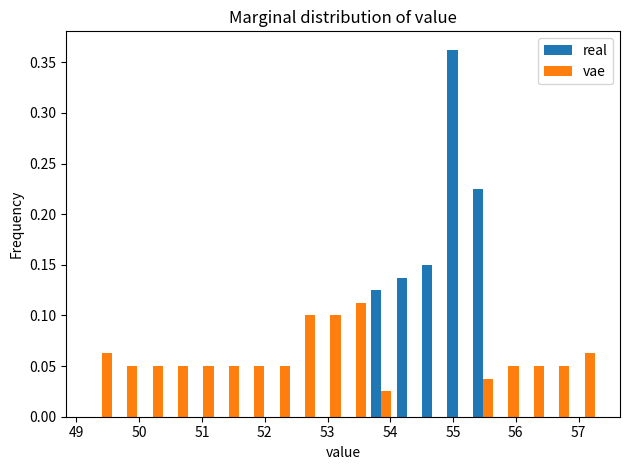

What is the height of the vae bar covering 51.2 to 51.6 on the x-axis? Neither the bar edges nor the heights are printed on the chart, so give them approximately, as read against the axes.

0.050